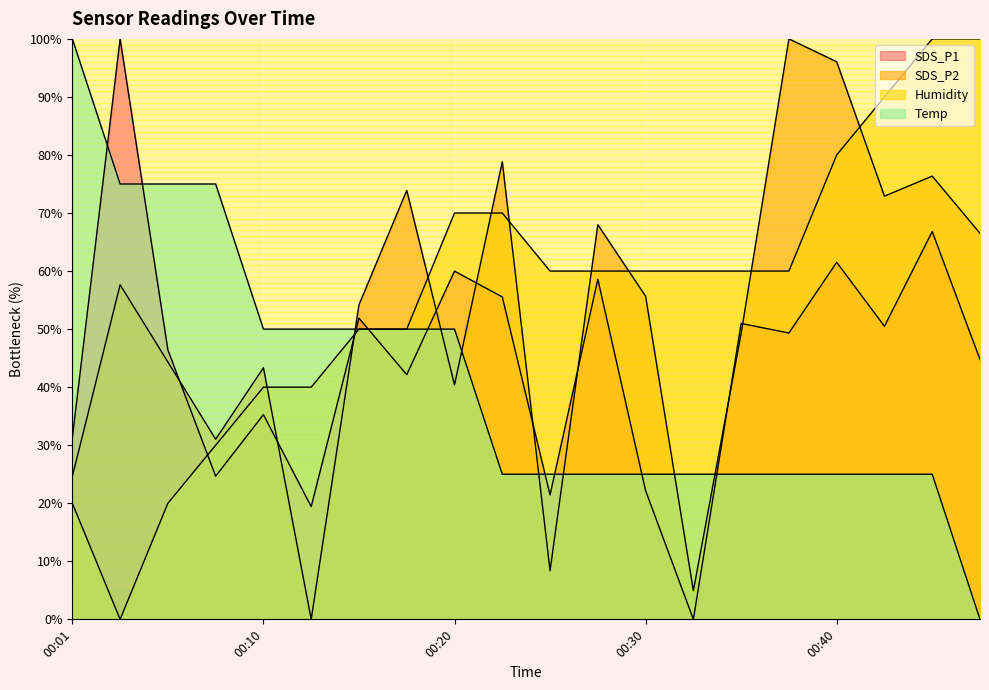

What is the value of the Humidity point at the 16th from the left?

60.0